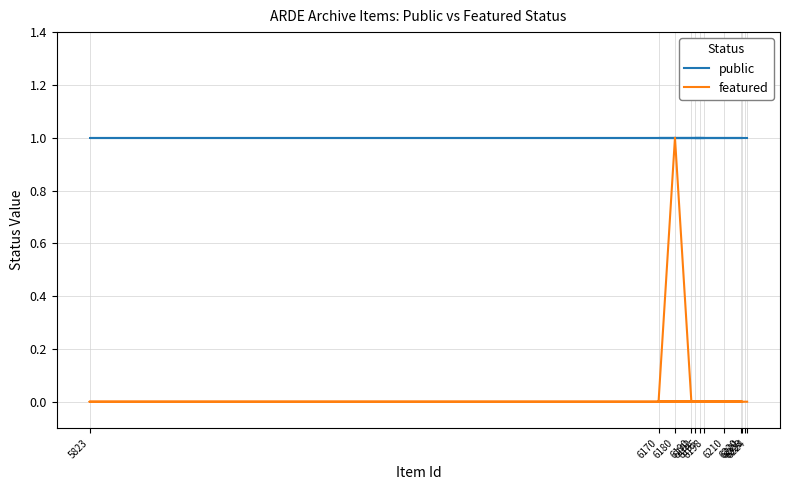

Rank the series by their average value, from lowest to highest.

featured, public